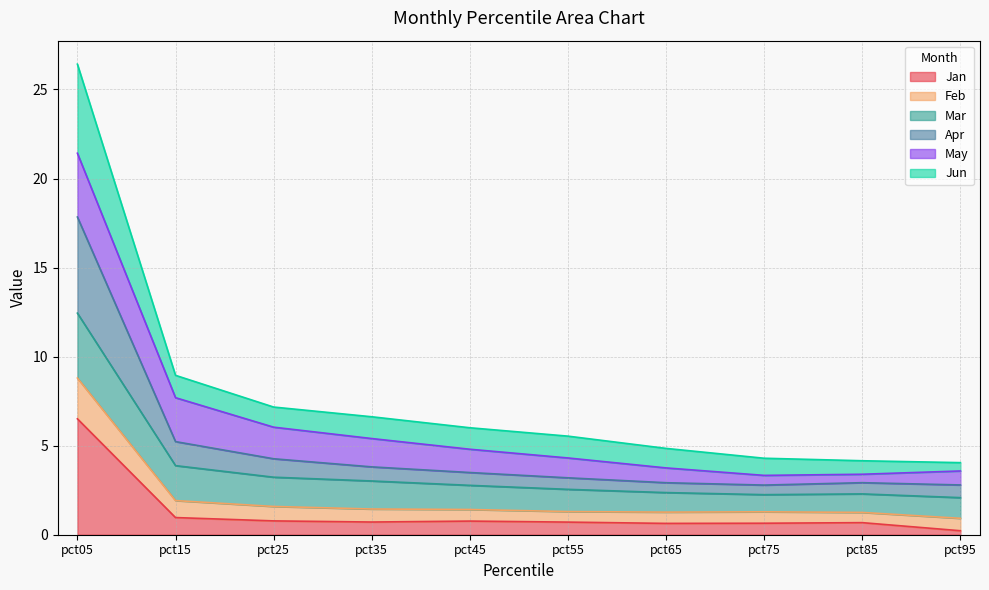

Where is the first local maximum for Jan?

pct45